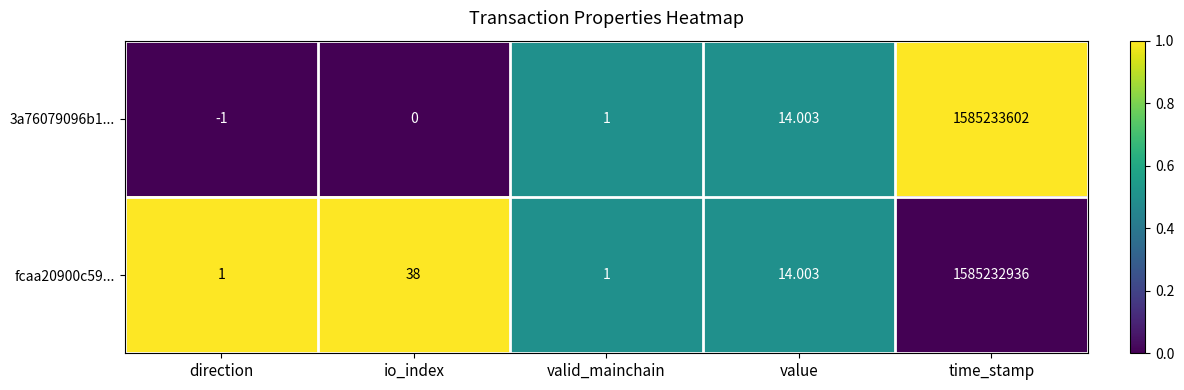

Where does the fcaa20900c59... series first go above 14?

io_index